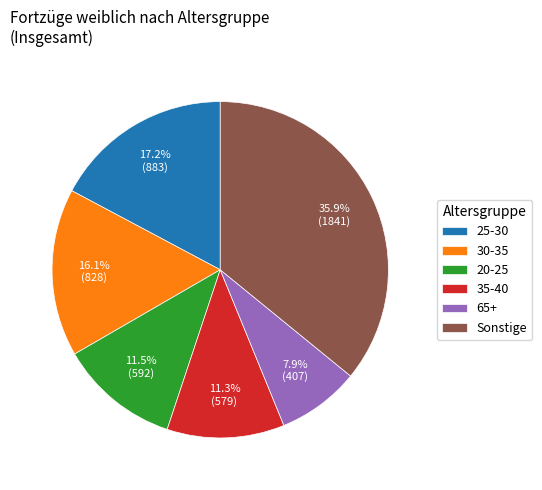

What is the largest slice in the pie chart?

Sonstige